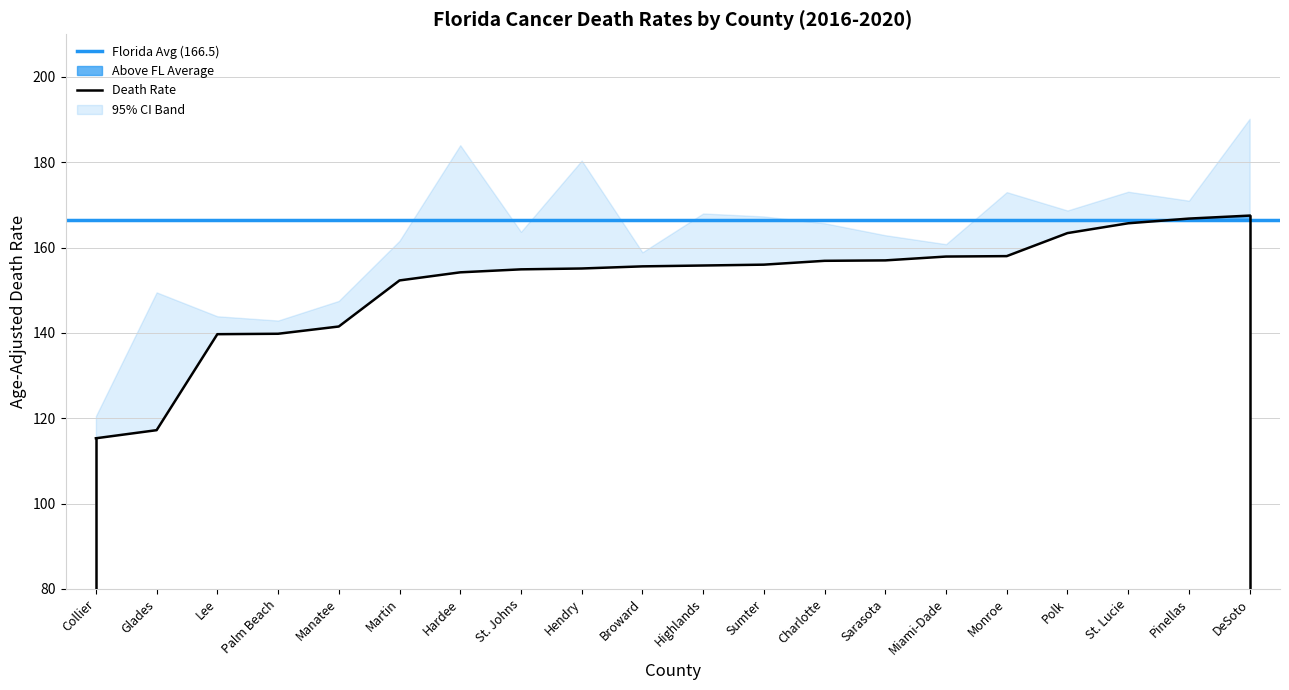

What is the average value of the Upper CI series?

162.7